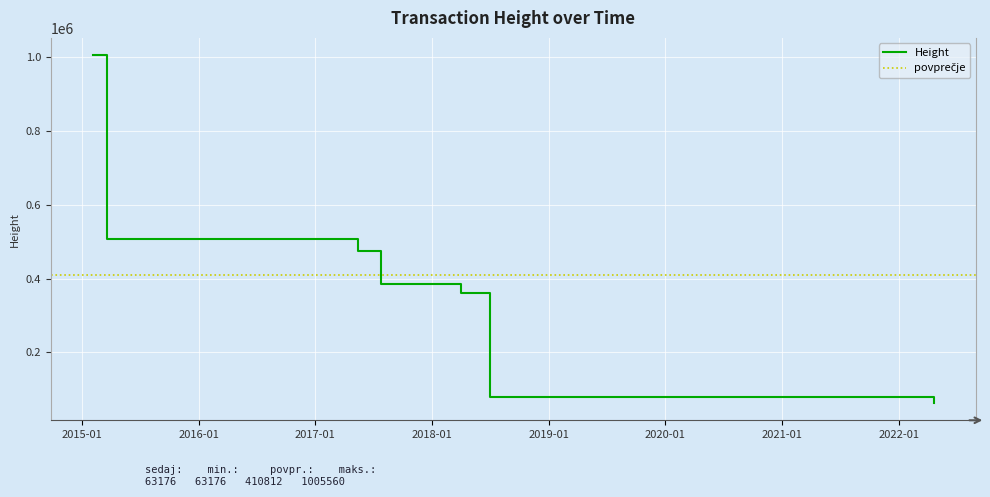

What is the greatest value displayed?

1005560